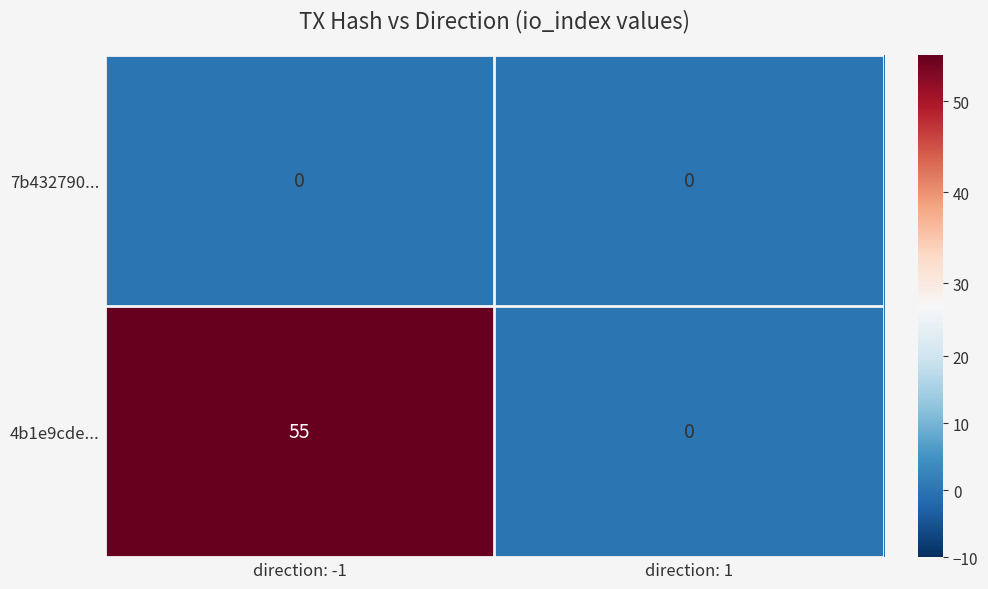

List the series in order of their overall mean, highest first.

4b1e9cde..., 7b432790...